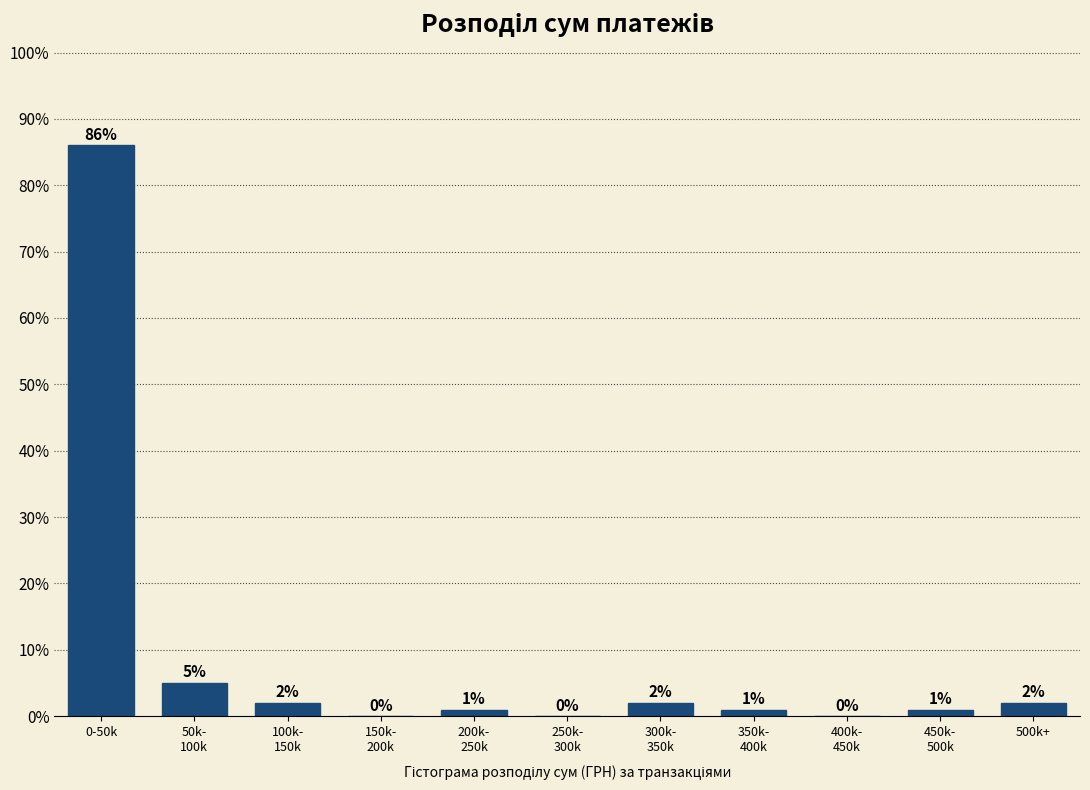

What is the sum of all values?

100